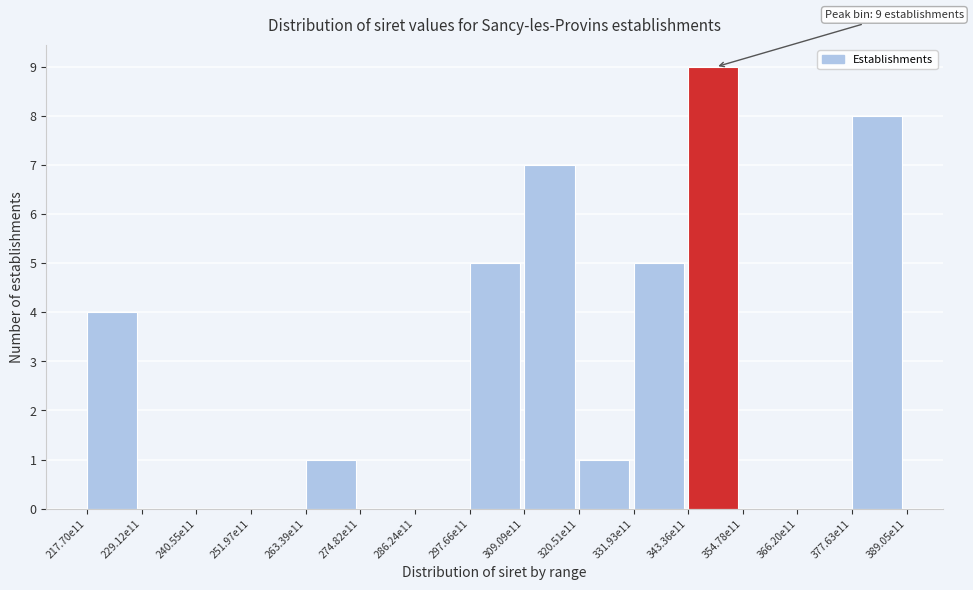

Reading left to right, extract all data points from this chart.

217.70e11=4	229.12e11=0	240.55e11=0	251.97e11=0	263.39e11=1	274.82e11=0	286.24e11=0	297.66e11=5	309.09e11=7	320.51e11=1	331.93e11=5	343.36e11=9	354.78e11=0	366.20e11=0	377.63e11=8